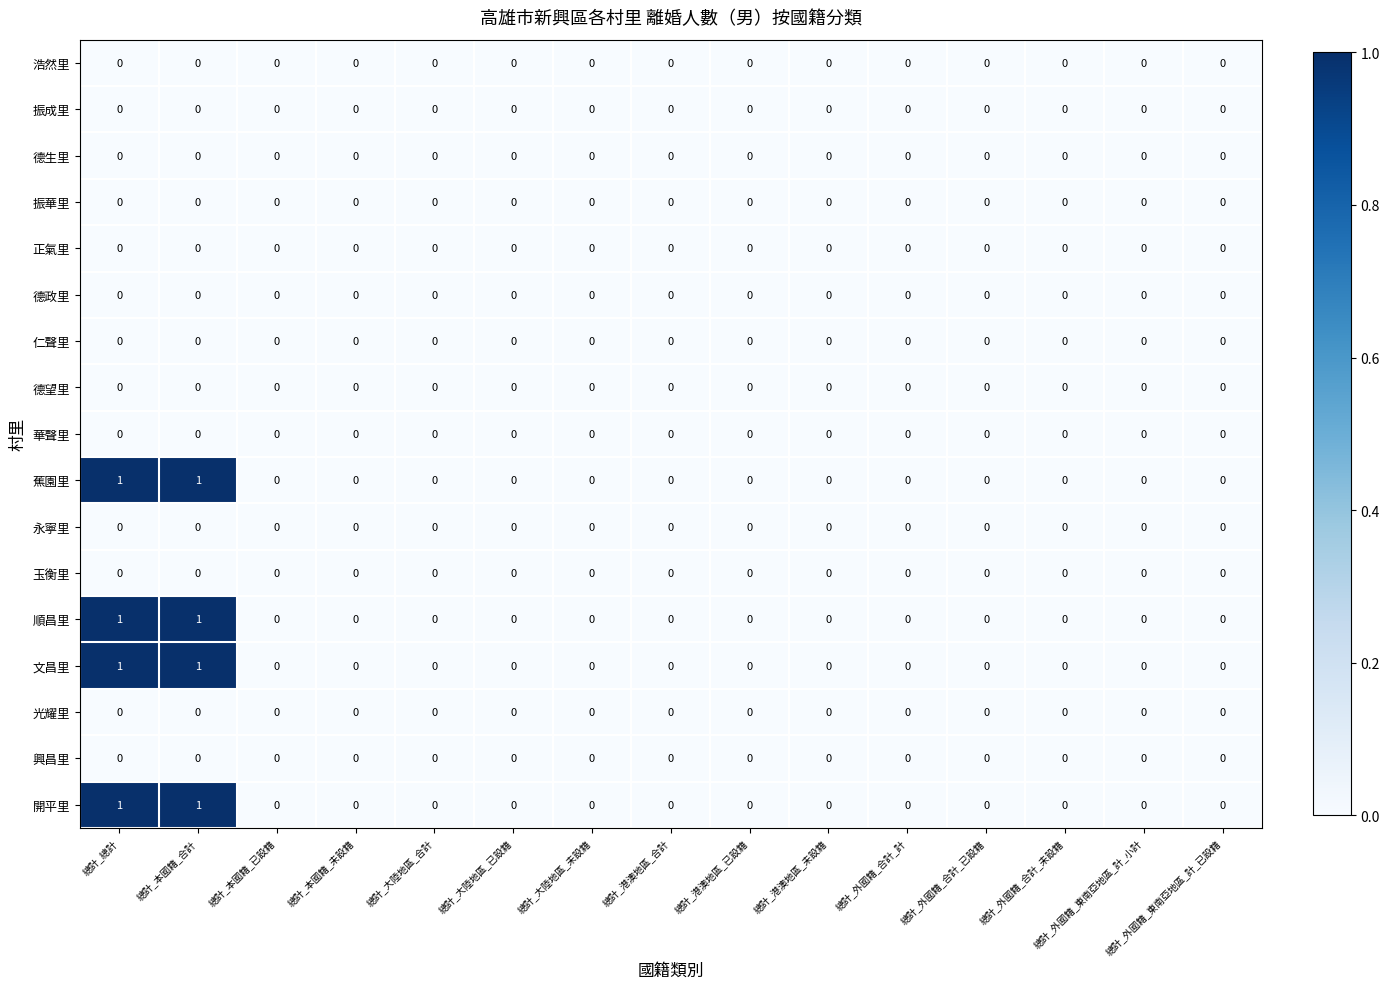

How many categories are shown in the chart?

15